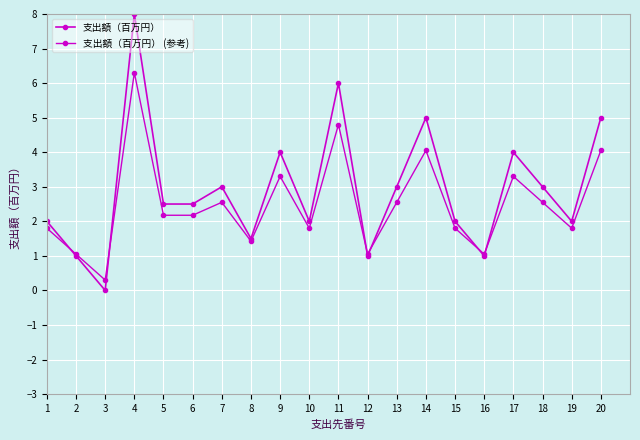

How many times do 支出額（百万円） and 支出額（百万円） (参考) cross each other?

6